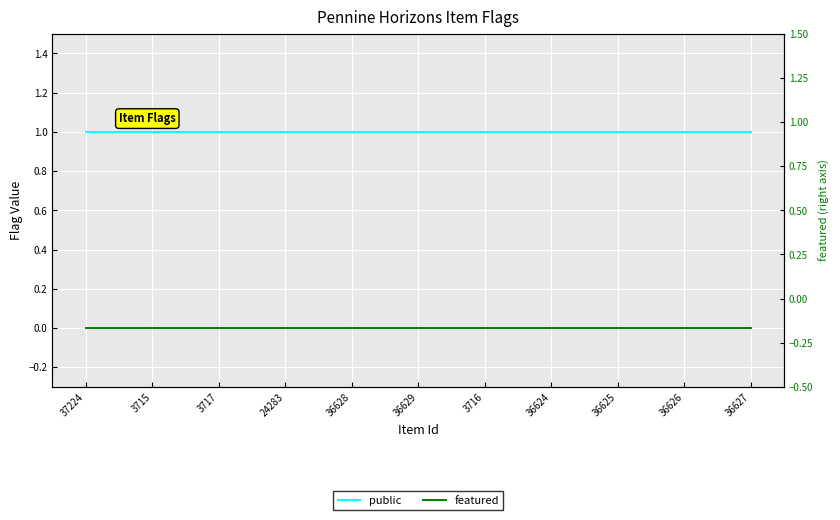

Reading left to right, extract all data points from this chart.

public: 1	1	1	1	1	1	1	1	1	1	1
featured: 0	0	0	0	0	0	0	0	0	0	0
featured (right): 0	0	0	0	0	0	0	0	0	0	0